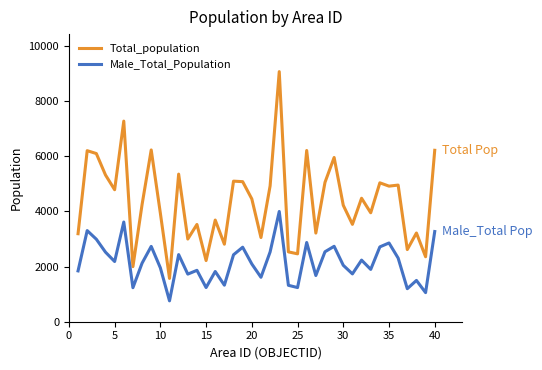

True or false: Total_population and Male_Total_Population cross at least once.

False